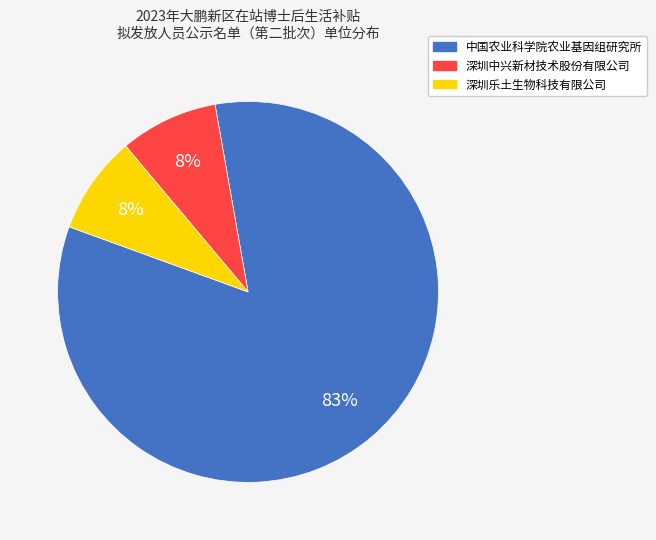

Which slice represents more than half of the pie?

中国农业科学院农业基因组研究所